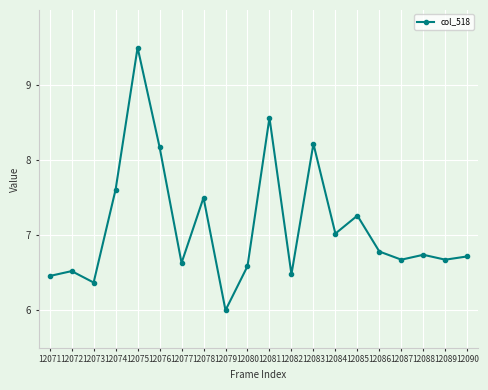

Reading right to left, extract all data points from this chart.

6.7	6.7	6.7	6.7	6.8	7.3	7.0	8.2	6.5	8.6	6.6	6.0	7.5	6.6	8.2	9.5	7.6	6.4	6.5	6.5